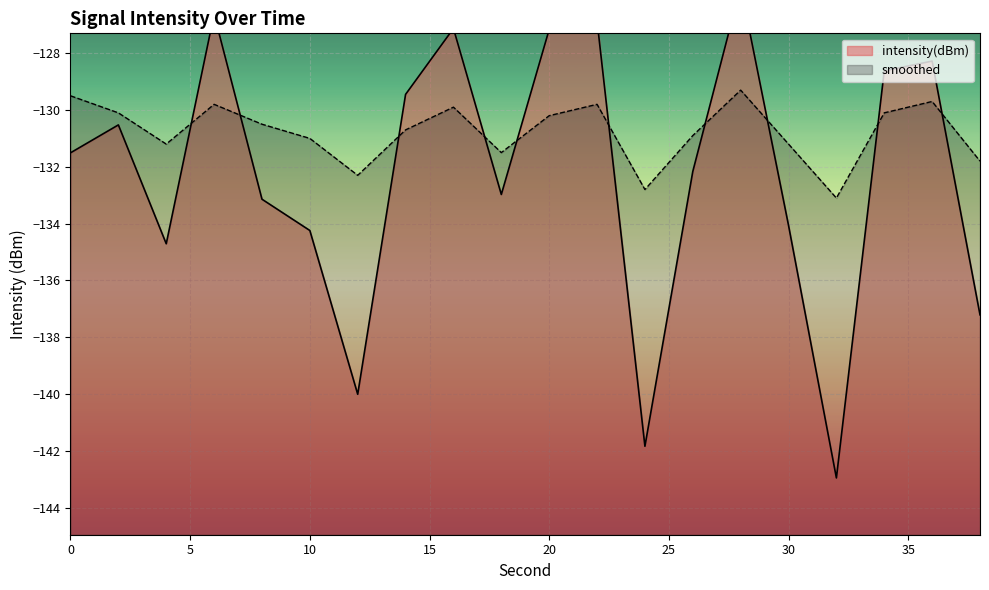

True or false: smoothed and intensity(dBm) cross at least once.

True